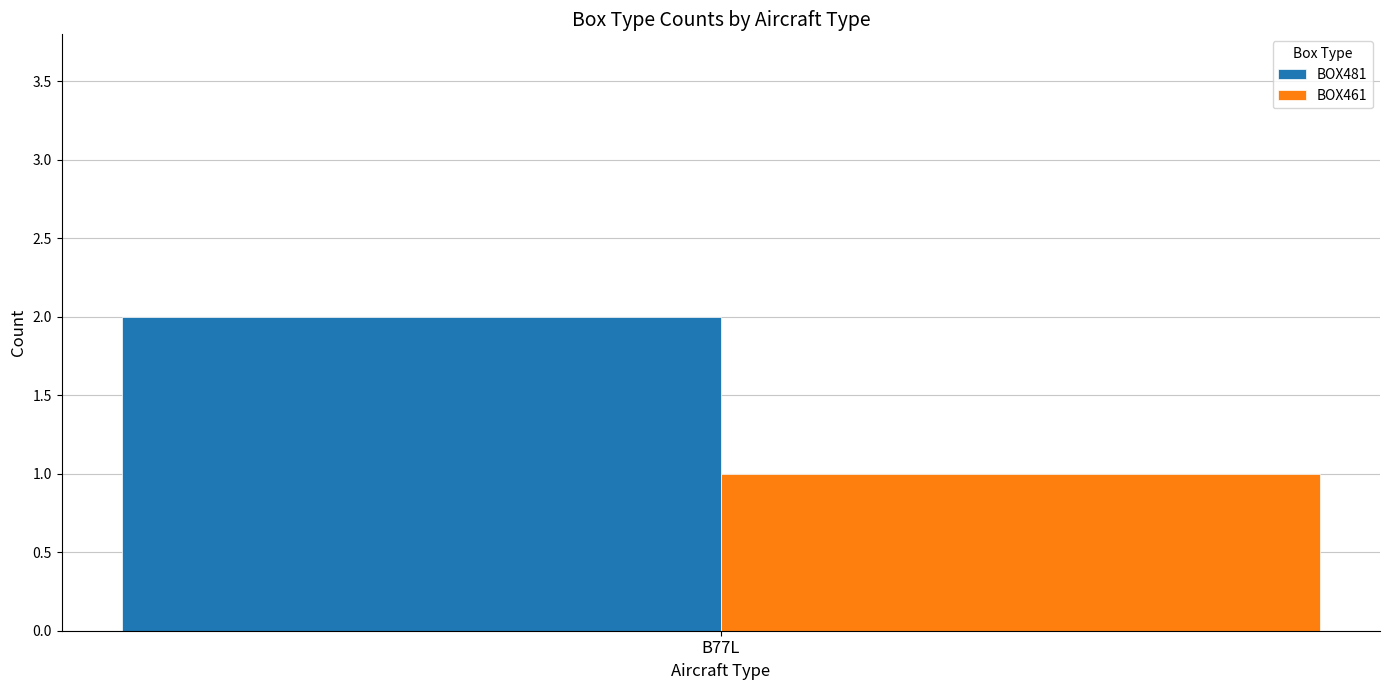

Reading left to right, transcribe all the data shown in this chart.

BOX481: B77L=2
BOX461: B77L=1